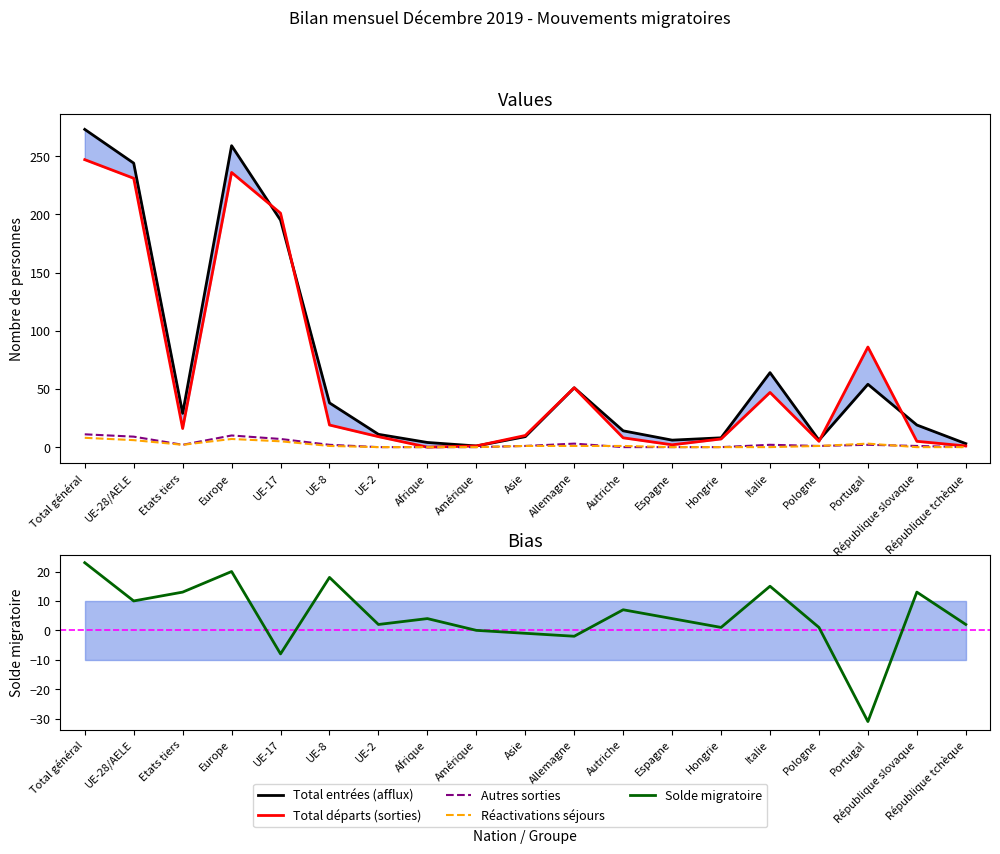

Reading left to right, transcribe all the data shown in this chart.

Total entrées (afflux): Total général=273	UE-28/AELE=244	Etats tiers=29	Europe=259	UE-17=195	UE-8=38	UE-2=11	Afrique=4	Amérique=1	Asie=9	Allemagne=51	Autriche=14	Espagne=6	Hongrie=8	Italie=64	Pologne=6	Portugal=54	République slovaque=19	République tchèque=3
Total départs (sorties): Total général=247	UE-28/AELE=231	Etats tiers=16	Europe=236	UE-17=201	UE-8=19	UE-2=9	Afrique=0	Amérique=1	Asie=10	Allemagne=51	Autriche=8	Espagne=2	Hongrie=7	Italie=47	Pologne=5	Portugal=86	République slovaque=5	République tchèque=1
Autres sorties: Total général=11	UE-28/AELE=9	Etats tiers=2	Europe=10	UE-17=7	UE-8=2	UE-2=0	Afrique=0	Amérique=0	Asie=1	Allemagne=3	Autriche=0	Espagne=0	Hongrie=0	Italie=2	Pologne=1	Portugal=2	République slovaque=1	République tchèque=0
Réactivations séjours: Total général=8	UE-28/AELE=6	Etats tiers=2	Europe=7	UE-17=5	UE-8=1	UE-2=0	Afrique=0	Amérique=0	Asie=1	Allemagne=1	Autriche=1	Espagne=0	Hongrie=0	Italie=0	Pologne=1	Portugal=3	République slovaque=0	République tchèque=0
Solde migratoire: Total général=23	UE-28/AELE=10	Etats tiers=13	Europe=20	UE-17=-8	UE-8=18	UE-2=2	Afrique=4	Amérique=0	Asie=-1	Allemagne=-2	Autriche=7	Espagne=4	Hongrie=1	Italie=15	Pologne=1	Portugal=-31	République slovaque=13	République tchèque=2